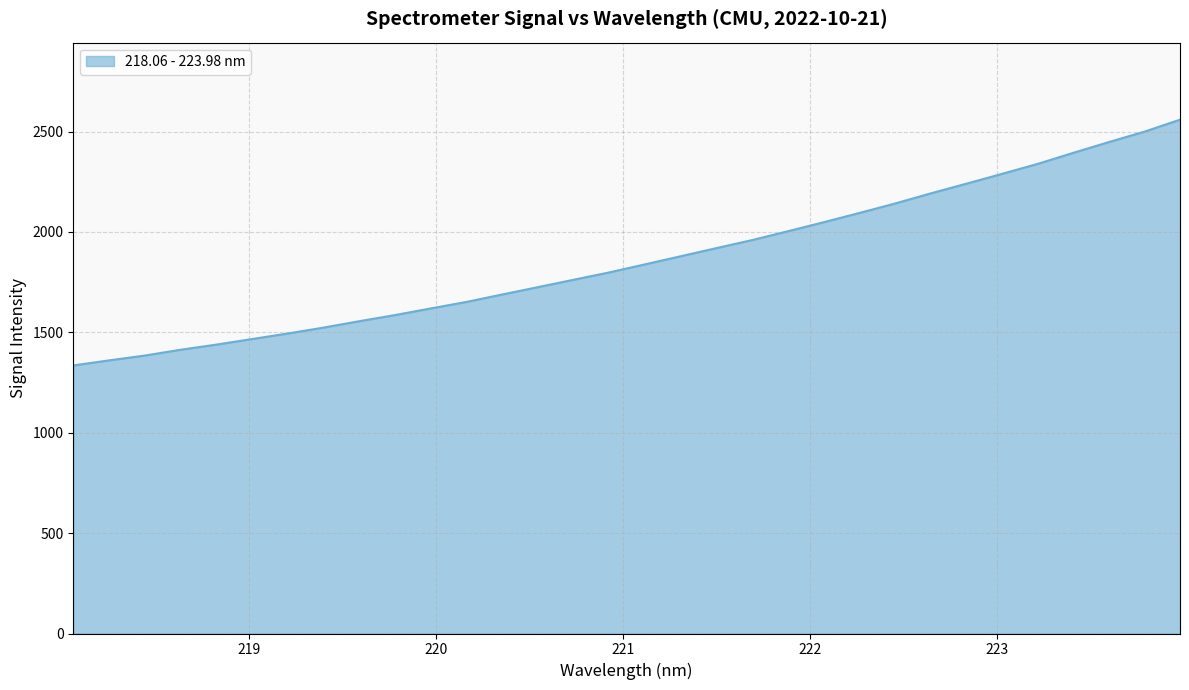

What is the difference between the maximum and minimum values?

1224.1